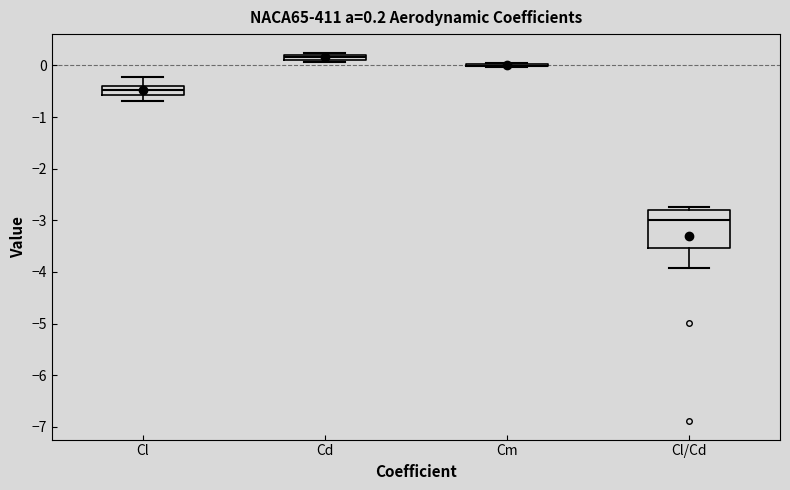

Comparing the boxes themselves (not the whiskers), which one is the tallest?

Cl/Cd